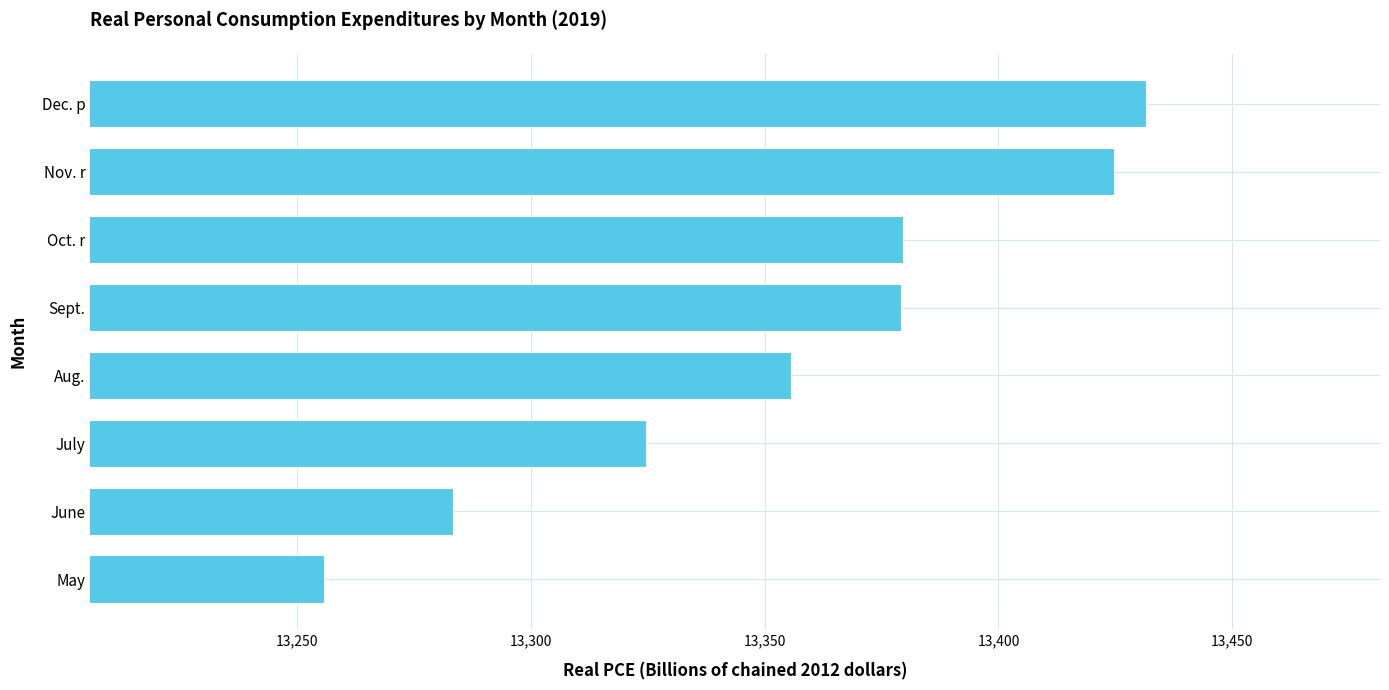

What is the smallest value displayed?

13255.8